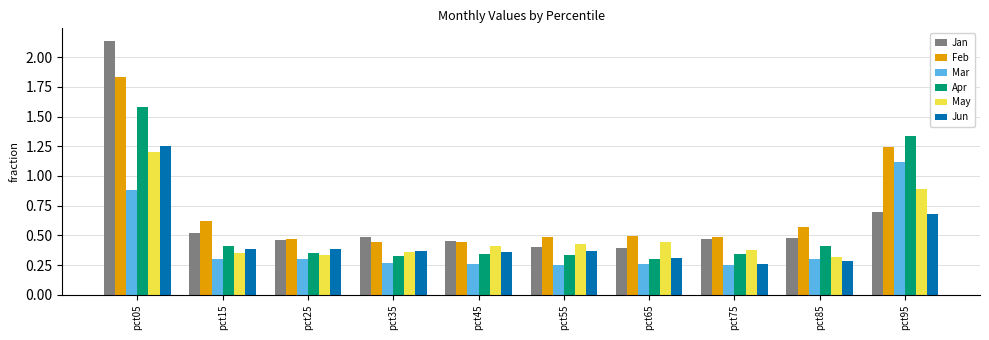

List the series in order of their overall mean, highest first.

Feb, Jan, Apr, May, Jun, Mar